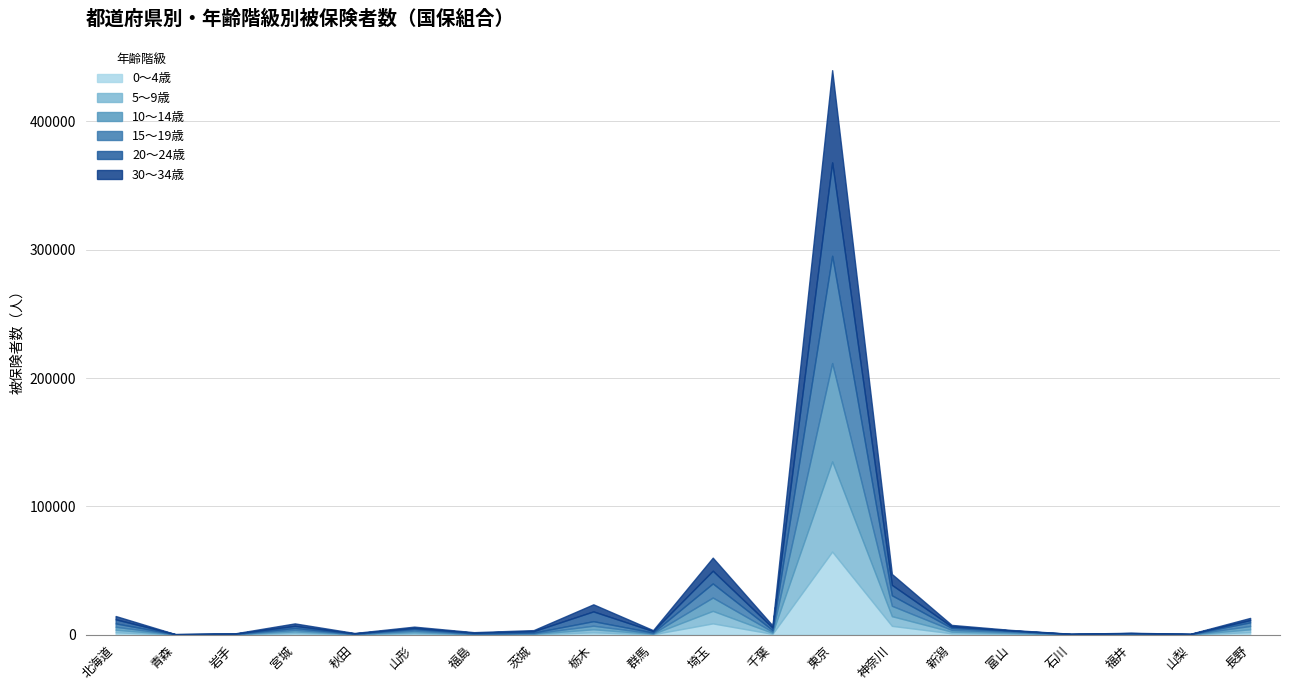

What is the average value of the 20〜24歳 series?

5693